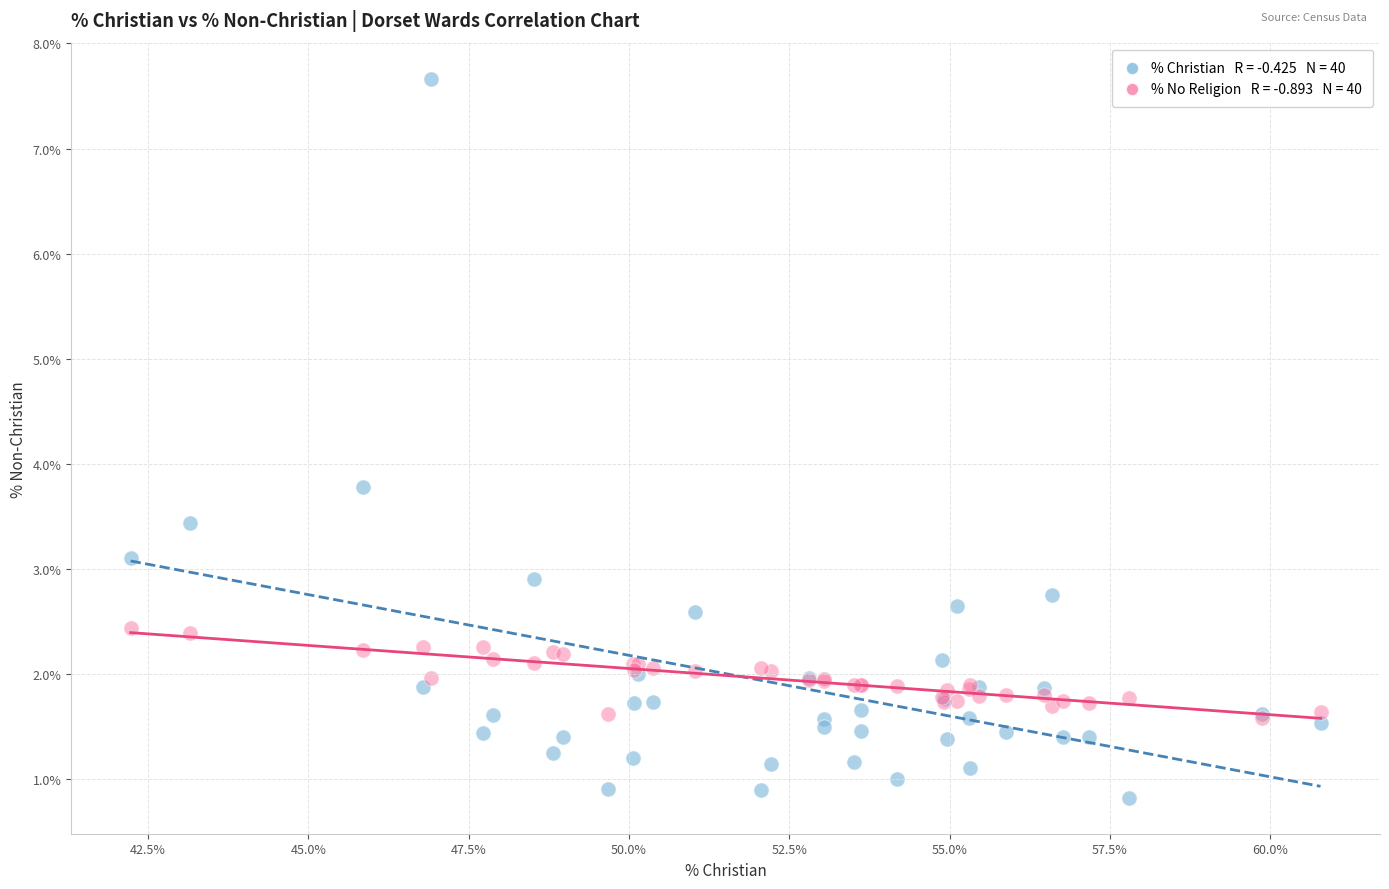

Across all series, what Y value is closest to 4?

3.8